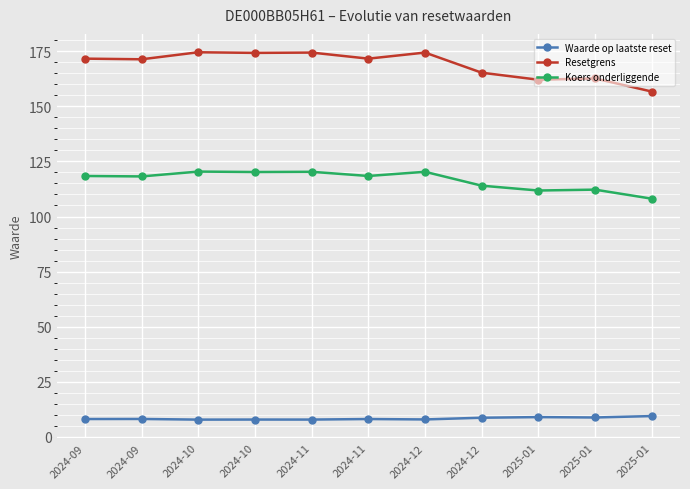

The Waarde op laatste reset series shows 15.0 at 2025-01. True or false?

False